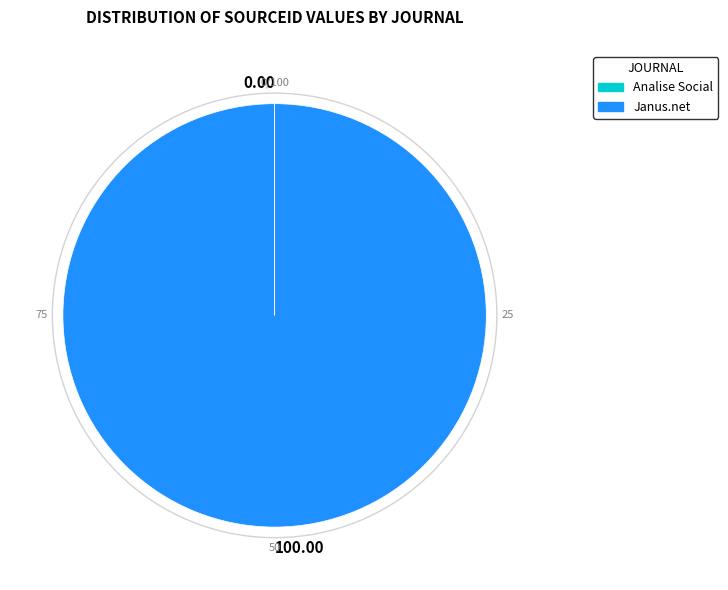

What is the largest slice in the pie chart?

Janus.net